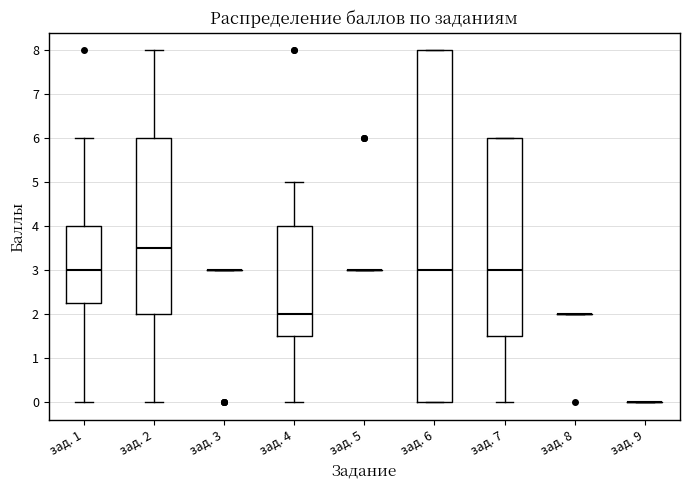

Reading left to right, read every box against the y-axis: the position of its median line, the range the box covers, and the ends of its whiskers. The values are not printed on the chart, so give them approximately, as read against the axis.

зад. 1: median 3.0, box 2.3 to 4.0, whiskers 0.0 to 6.0
зад. 2: median 3.5, box 2.0 to 6.0, whiskers 0.0 to 8.0
зад. 3: box collapsed to a line at 3.0, whiskers 3.0 to 3.0
зад. 4: median 2.0, box 1.5 to 4.0, whiskers 0.0 to 5.0
зад. 5: box collapsed to a line at 3.0, whiskers 3.0 to 3.0
зад. 6: median 3.0, box 0.0 to 8.0, whiskers 0.0 to 8.0
зад. 7: median 3.0, box 1.5 to 6.0, whiskers 0.0 to 6.0
зад. 8: box collapsed to a line at 2.0, whiskers 2.0 to 2.0
зад. 9: box collapsed to a line at 0.0, whiskers 0.0 to 0.0